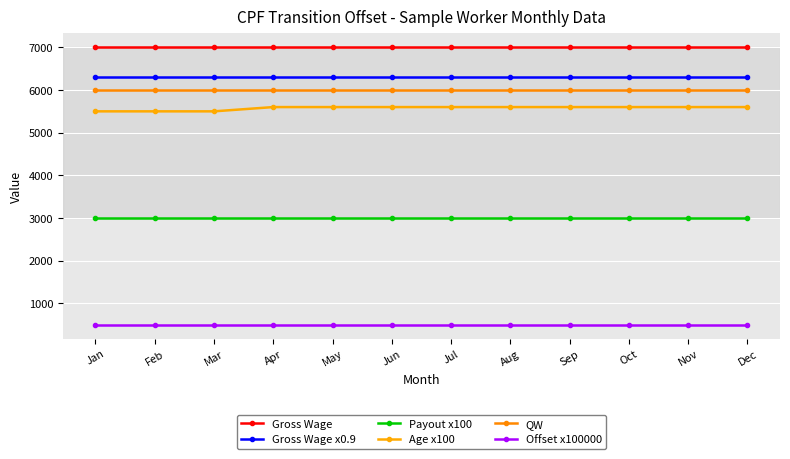

Which series has the largest total across all categories?

Gross Wage